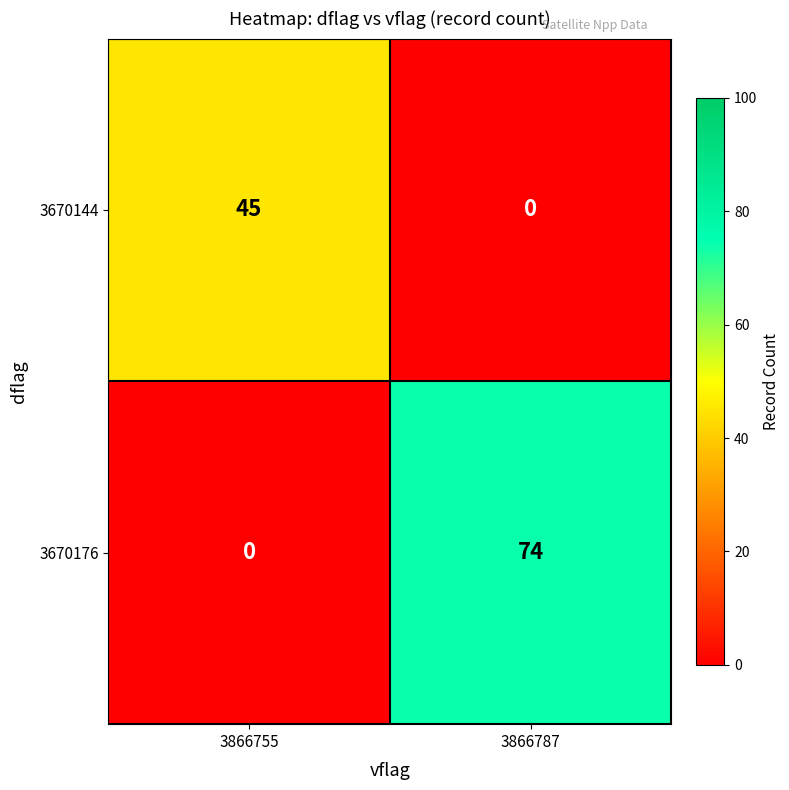

How many values in 3670144 are above zero?

1